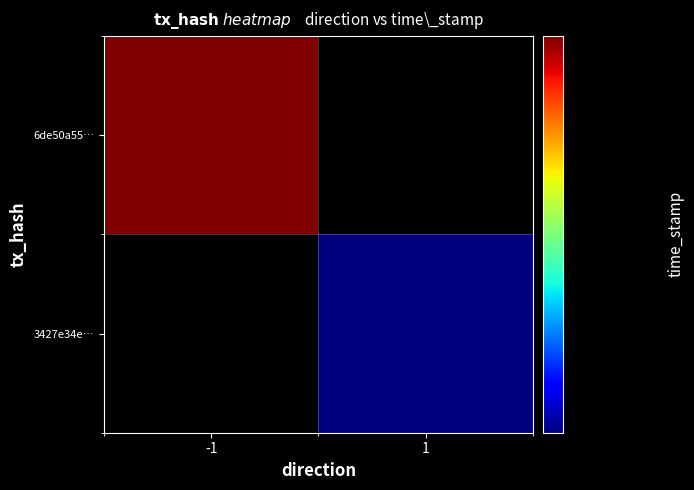

What is the average value of the 3427e34e5b3ac2783463928457d931a2d794c94 series?

816335964